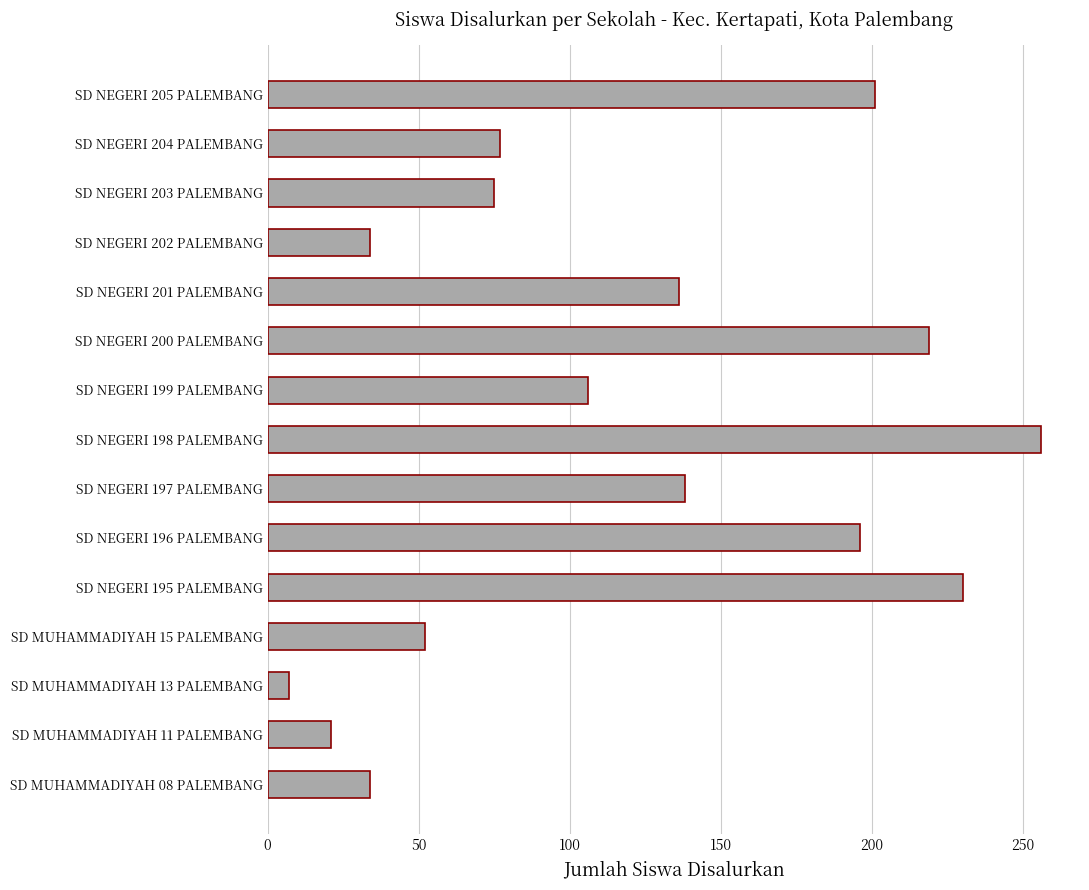

What is the difference between the maximum and minimum values?

249